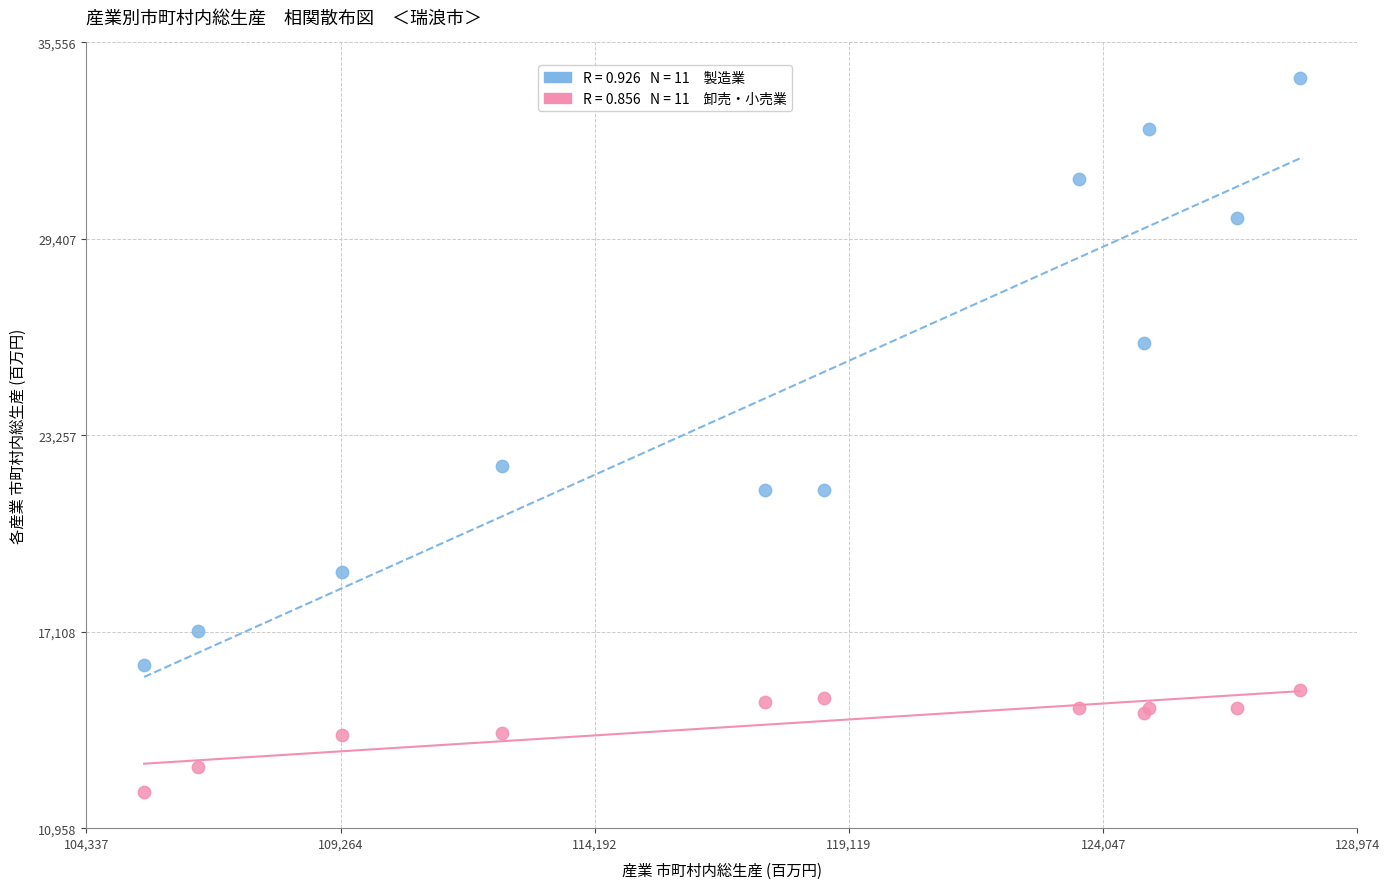

Across all series, what Y value is closest to 23257?

22281.5